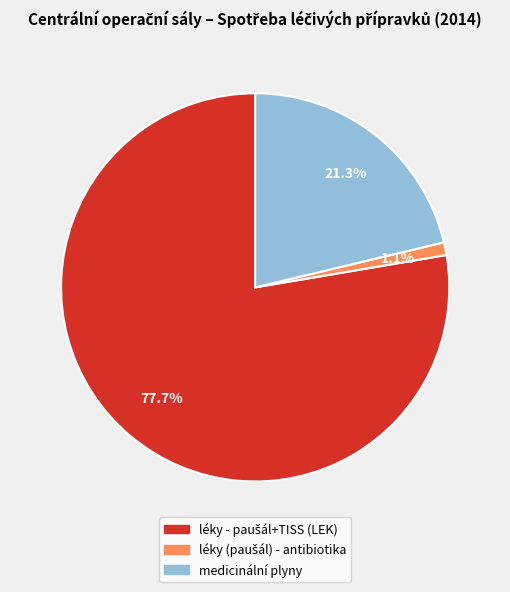

Is there any slice that represents more than half of the pie?

Yes